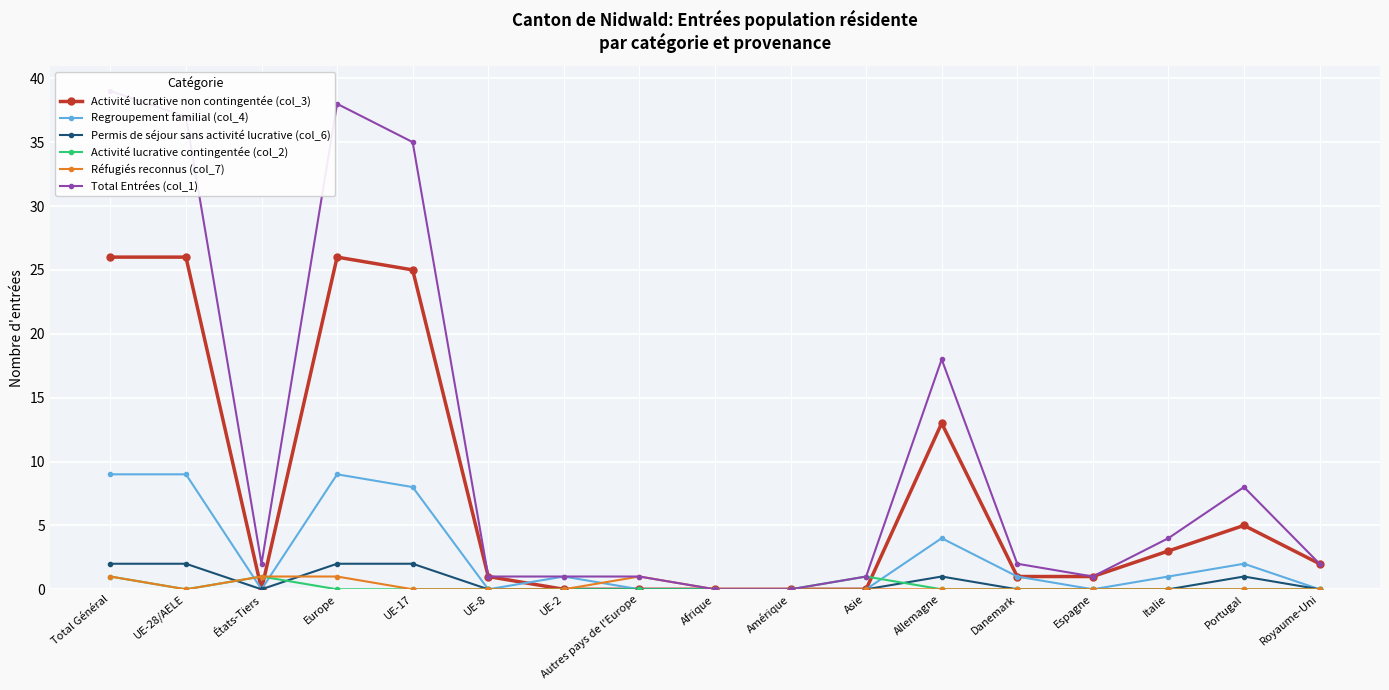

The Activité lucrative non contingentée (col_3) series shows 1 at Espagne. True or false?

True